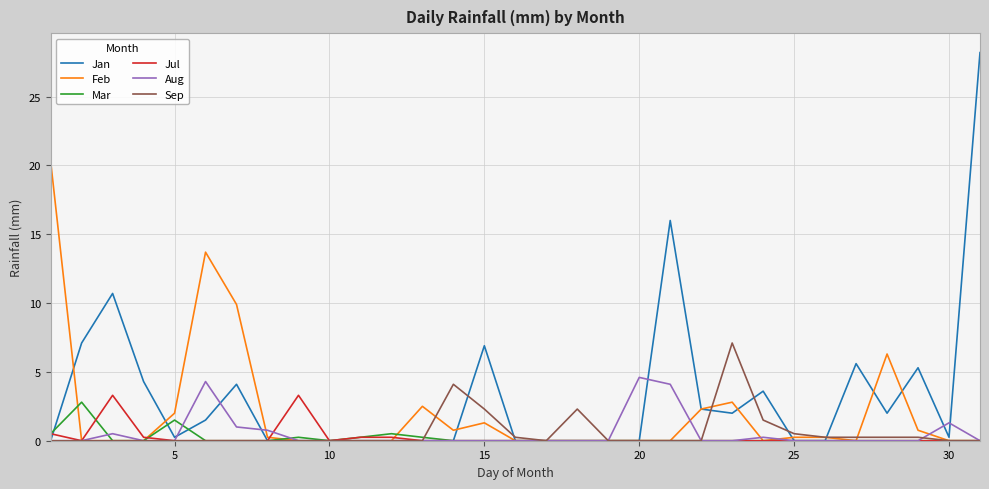

What is the highest value of the Mar series?

2.8